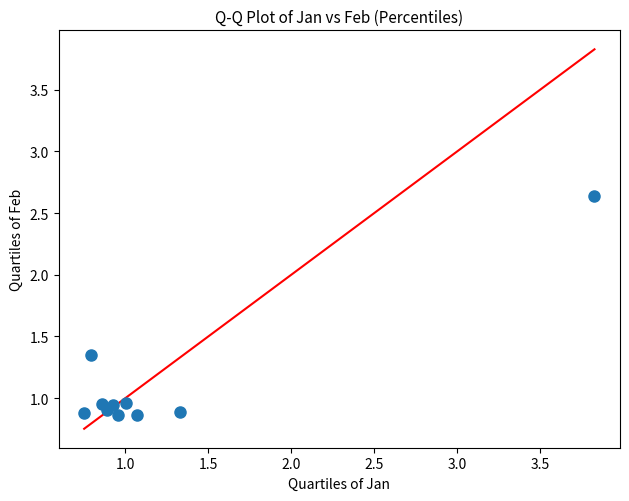

What is the range of Y values (max minus min)?

1.8